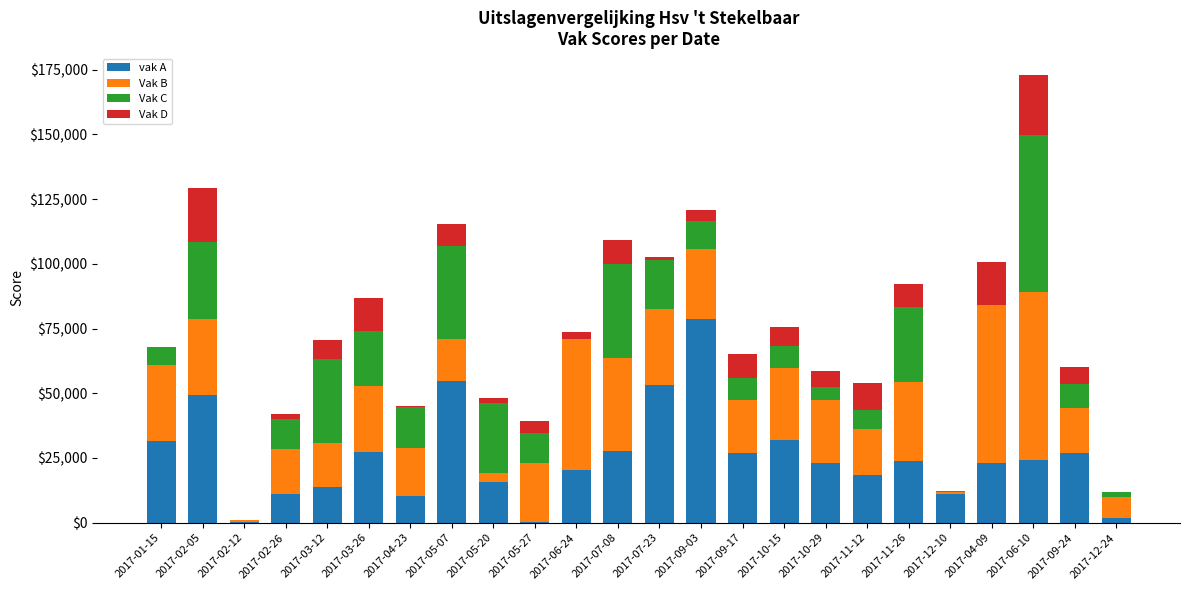

What is the sum of all vak A values?

605587